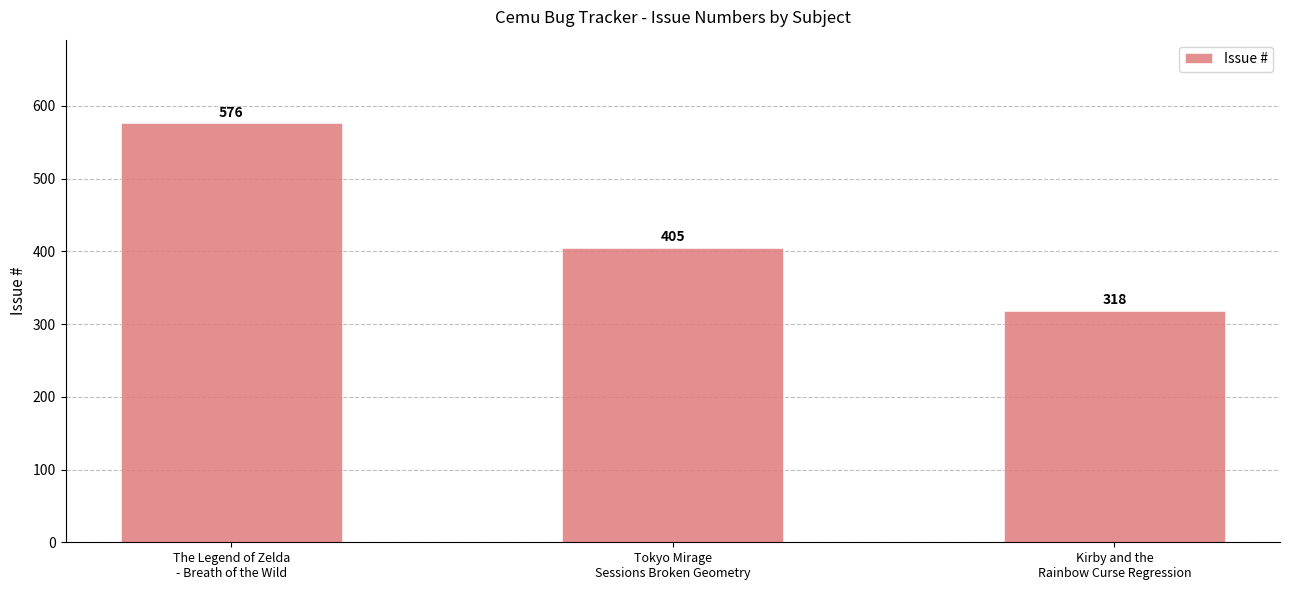

What is the value of the 3rd bar from the left?

318